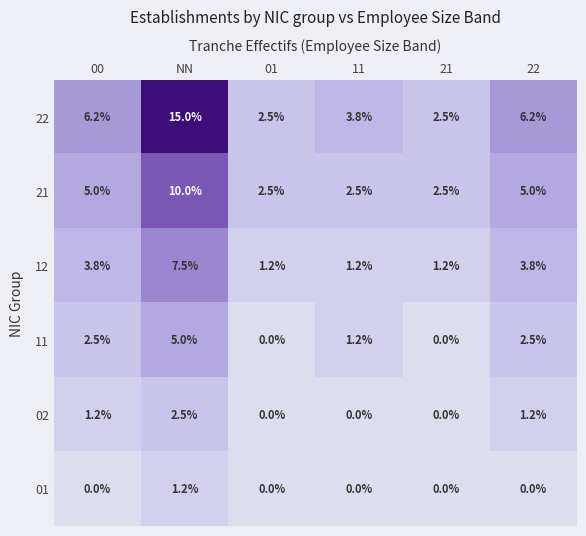

At which label does 11 first exceed 2?

00